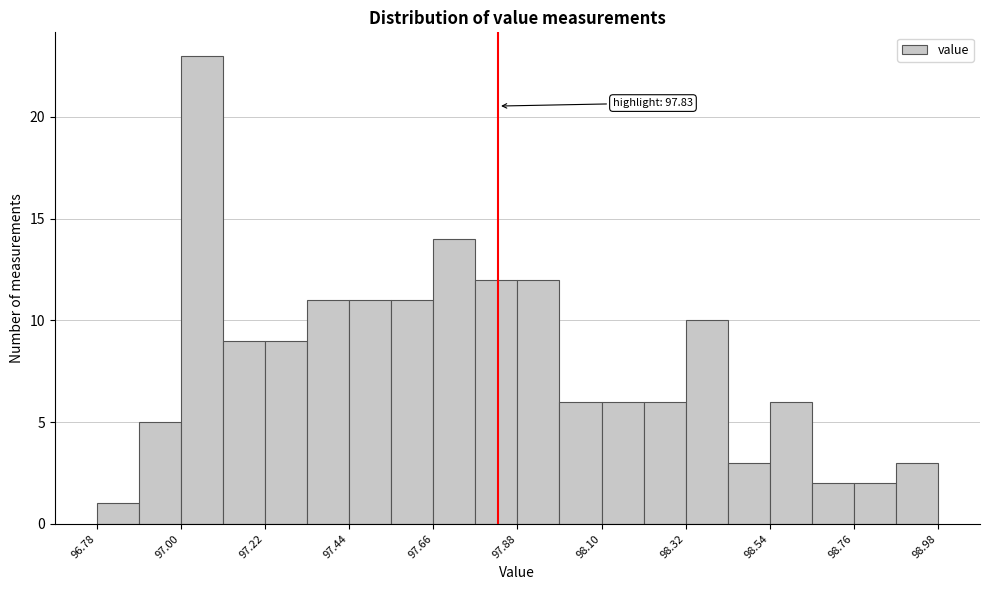

Read against the x-axis, roughly where is the centre of the tallest bar?

97.05